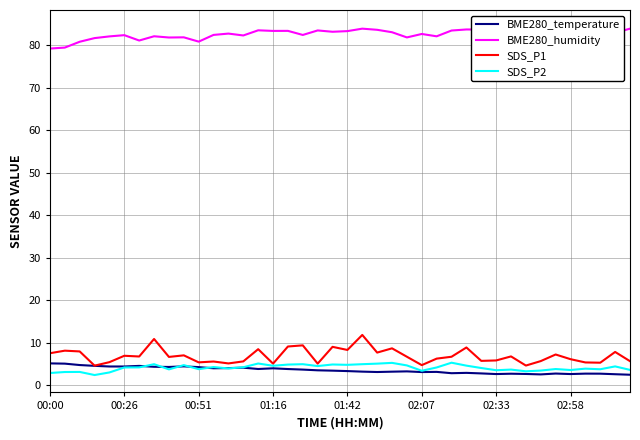

Which series has the widest spread of values?

SDS_P1